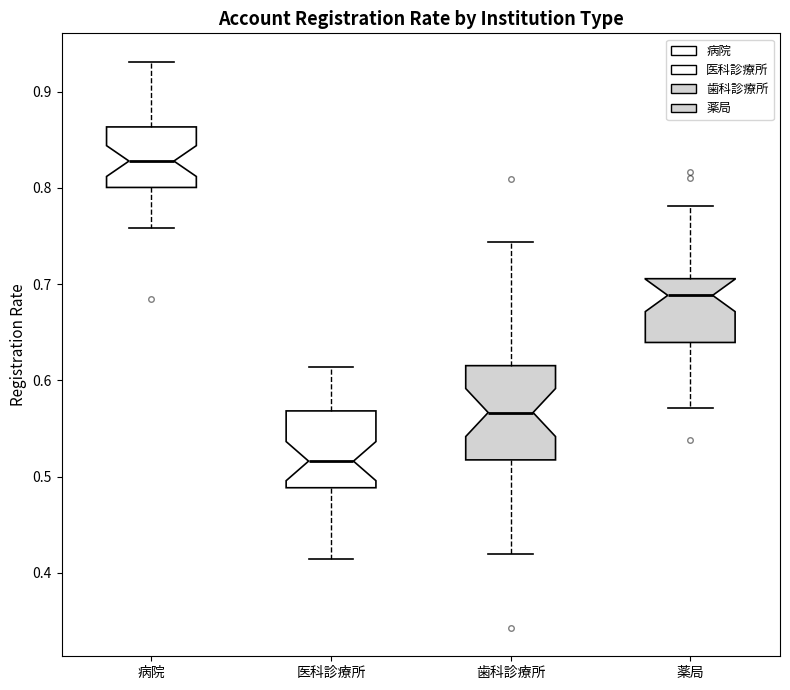

Reading left to right, transcribe this box plot: for each box, give where its median line is, the range the box spans, and where its two whiskers end, as read against the y-axis. The values are not printed on the chart, so give them approximately, as read against the axis.

病院: median 0.83, box 0.80 to 0.86, whiskers 0.76 to 0.93
医科診療所: median 0.52, box 0.49 to 0.57, whiskers 0.41 to 0.61
歯科診療所: median 0.57, box 0.52 to 0.62, whiskers 0.42 to 0.74
薬局: median 0.69, box 0.64 to 0.71, whiskers 0.57 to 0.78